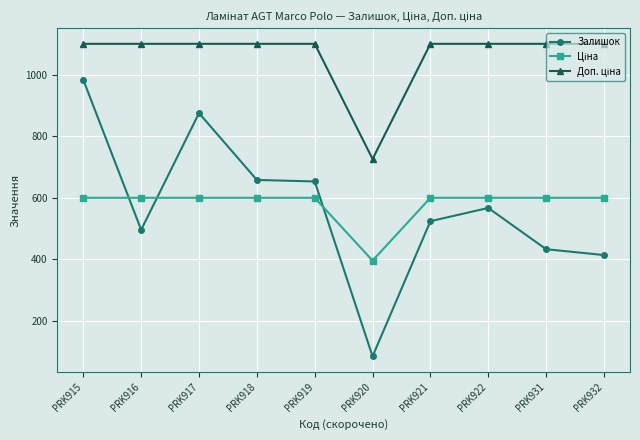

At which category is the sum across all series the highest?

PRK915